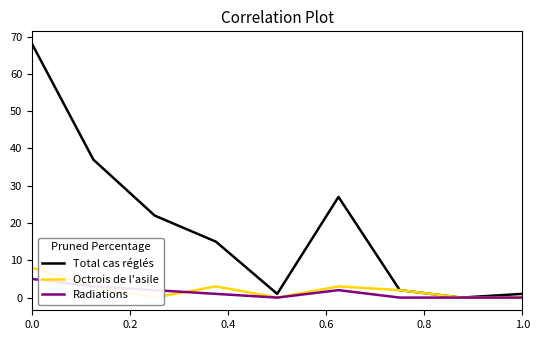

What is the maximum value for Total cas réglés?

68